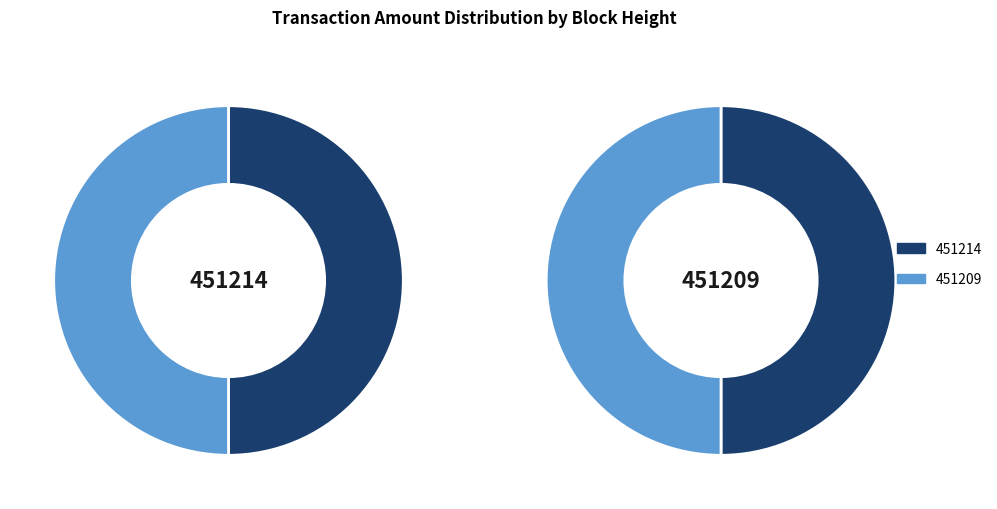

Rank the categories by value from highest to lowest.

451209, 451214